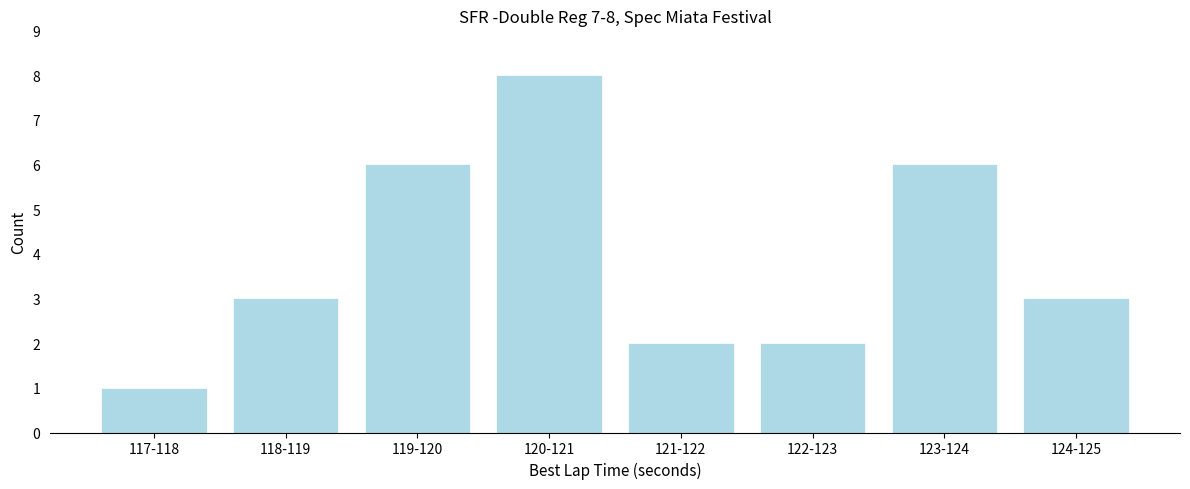

Reading left to right, transcribe all the data shown in this chart.

1	3	6	8	2	2	6	3